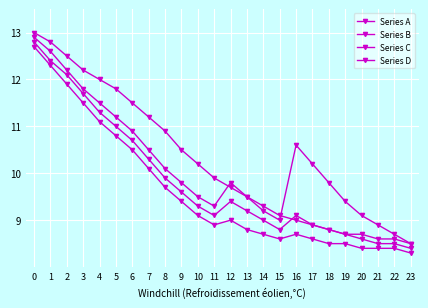

The Series B series shows 5.6 at 0. True or false?

False